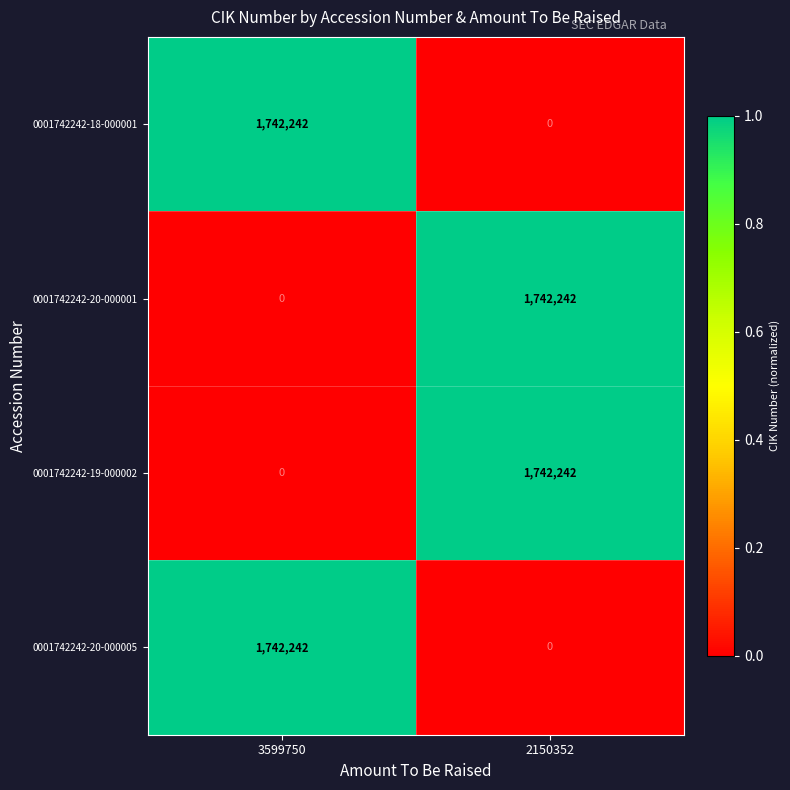

What is the greatest value displayed?

1742242